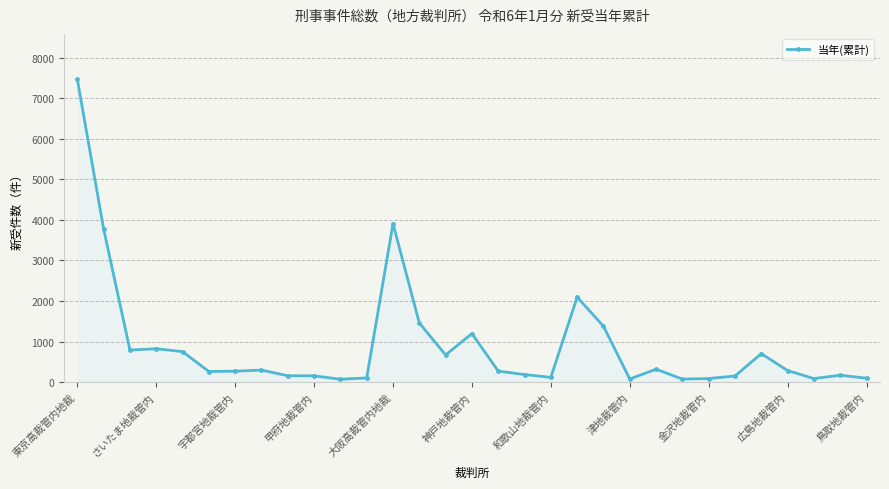

What is the difference between the maximum and minimum values?

7394